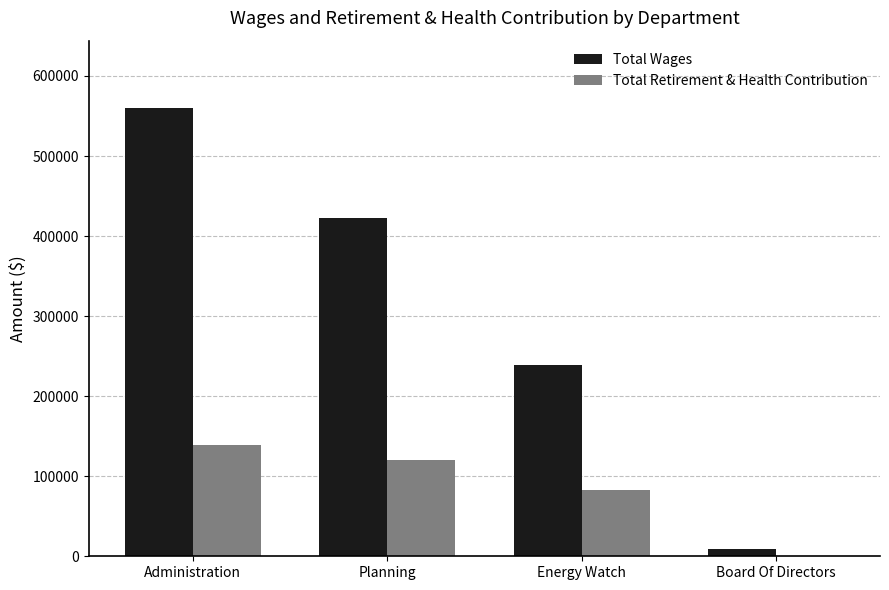

The Total Retirement & Health Contribution series shows 68272 at Board Of Directors. True or false?

False